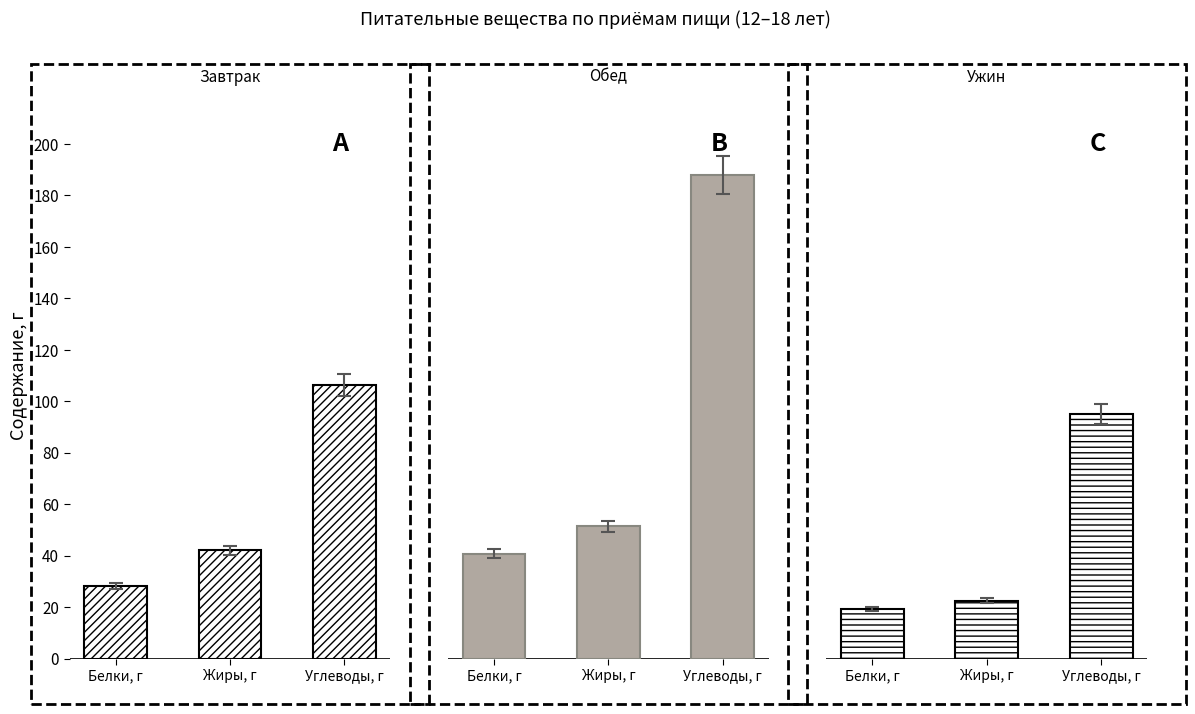

Which series has the largest total across all categories?

Углеводы, г